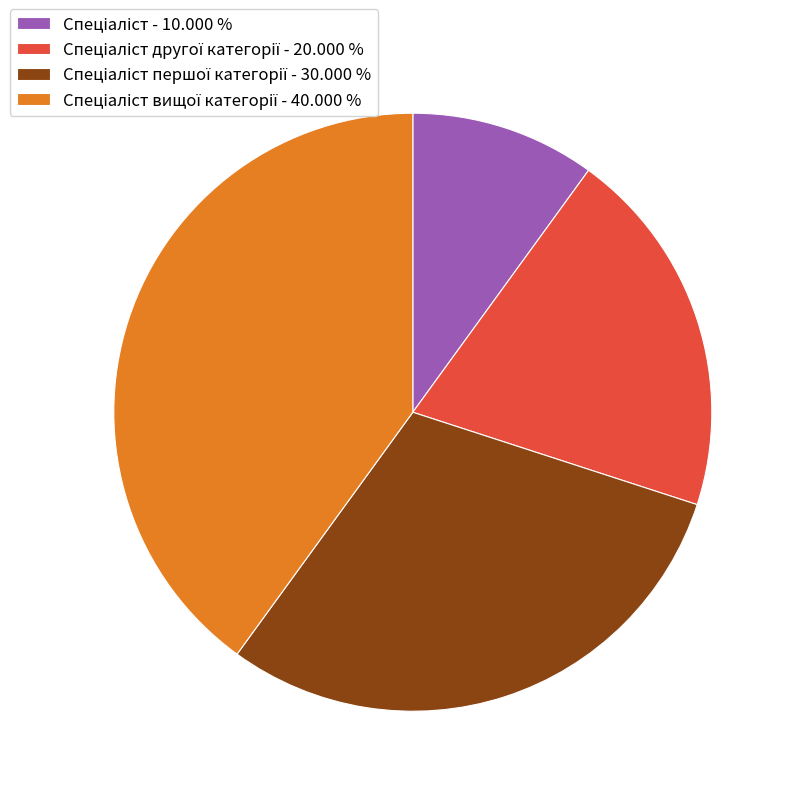

Does any single category account for the majority?

No